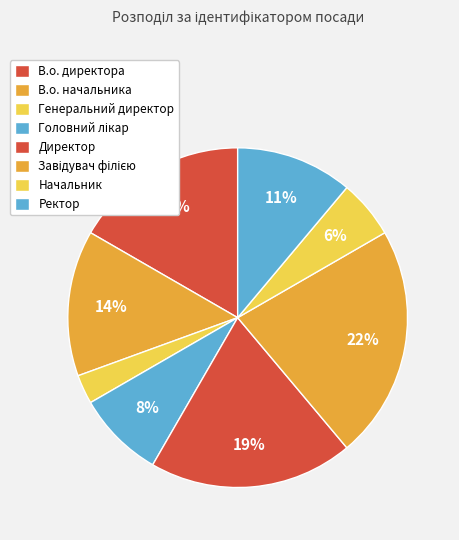

Is there a majority slice in this chart?

No